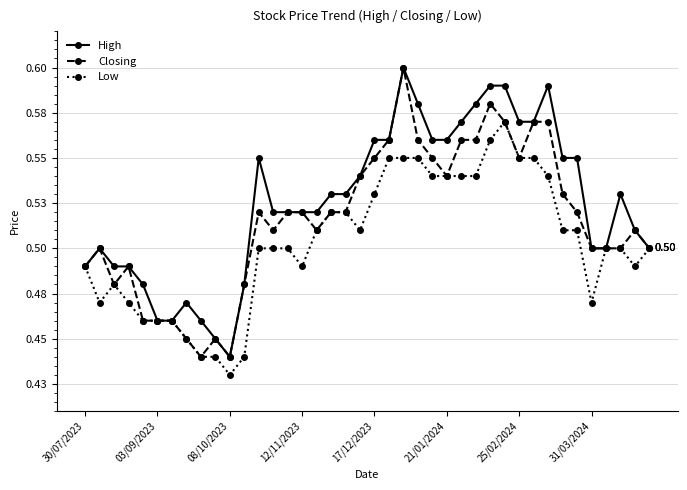

What are all the series names shown in the legend?

High, Closing, Low